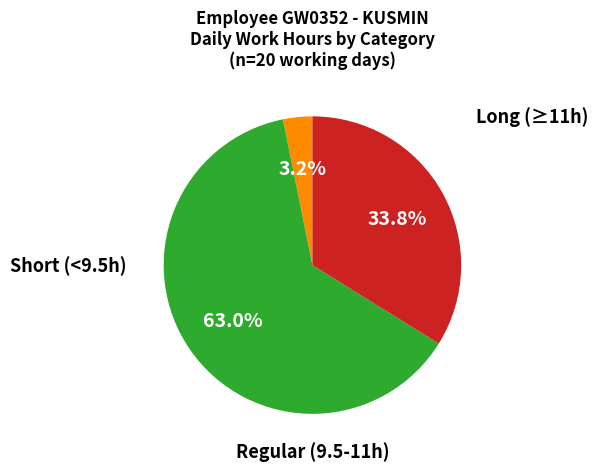

Is there any slice that represents more than half of the pie?

Yes